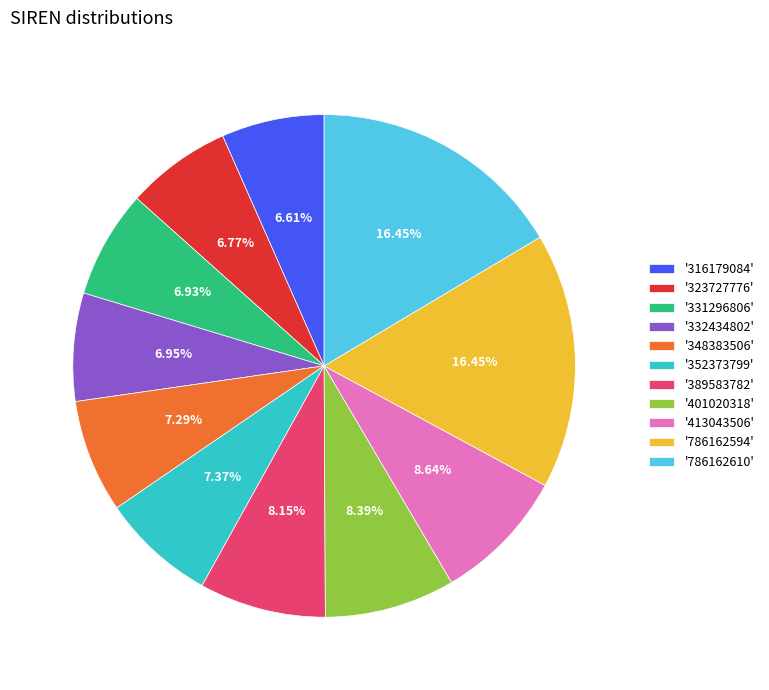

To the nearest percent, what is the difference between the largest and smallest slice percentages?

10%